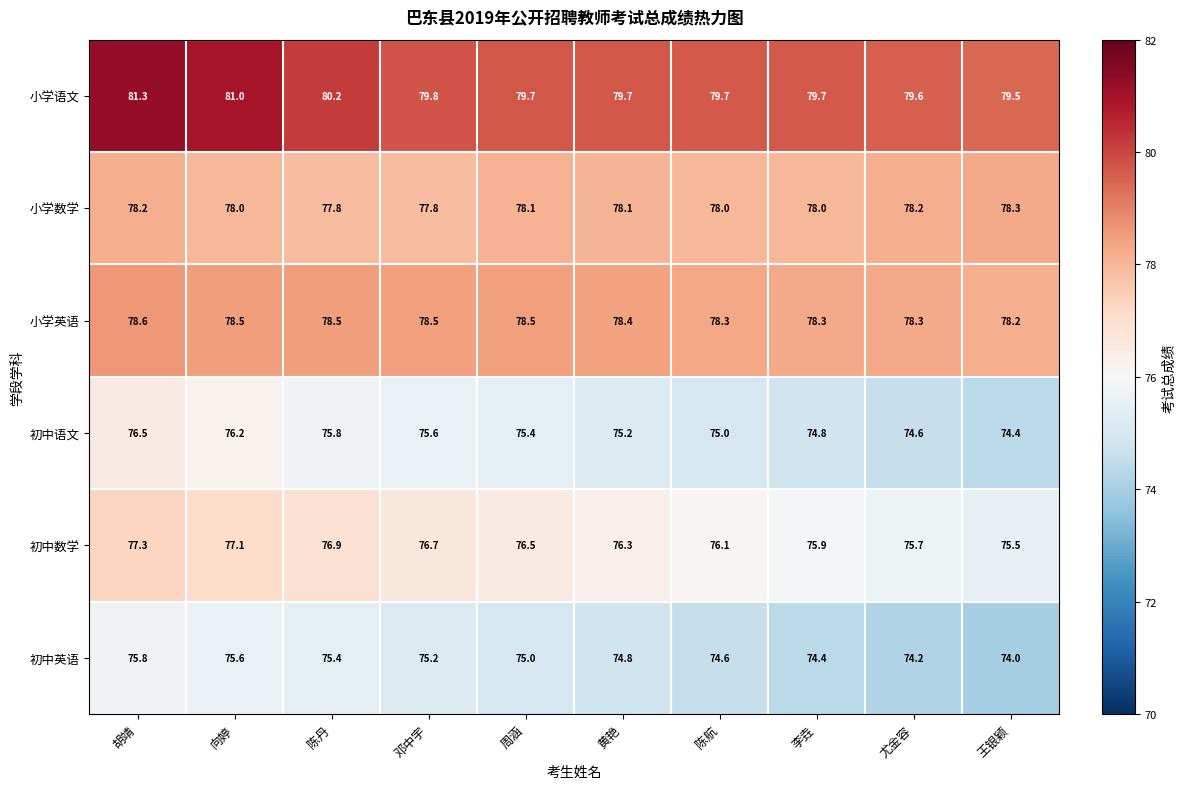

Is it true that 初中英语 equals 40.1 at 周涵?

False